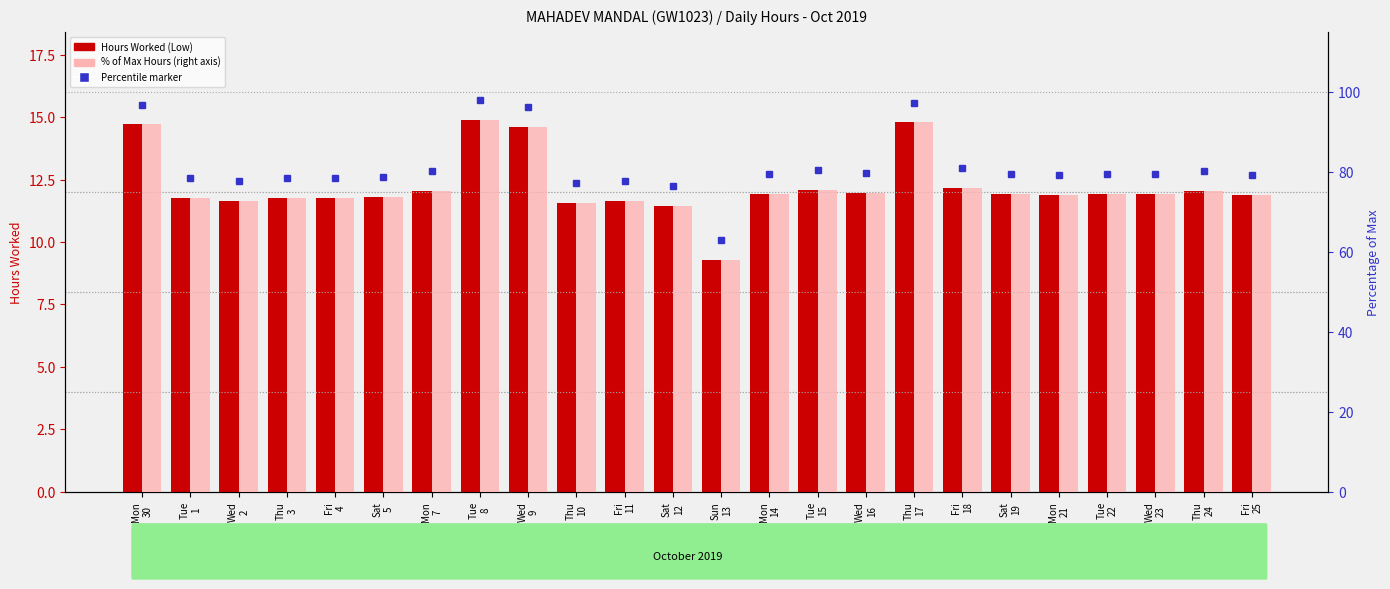

Rank the series by their average value, from highest to lowest.

% of Max Hours, Hours Worked (Low)